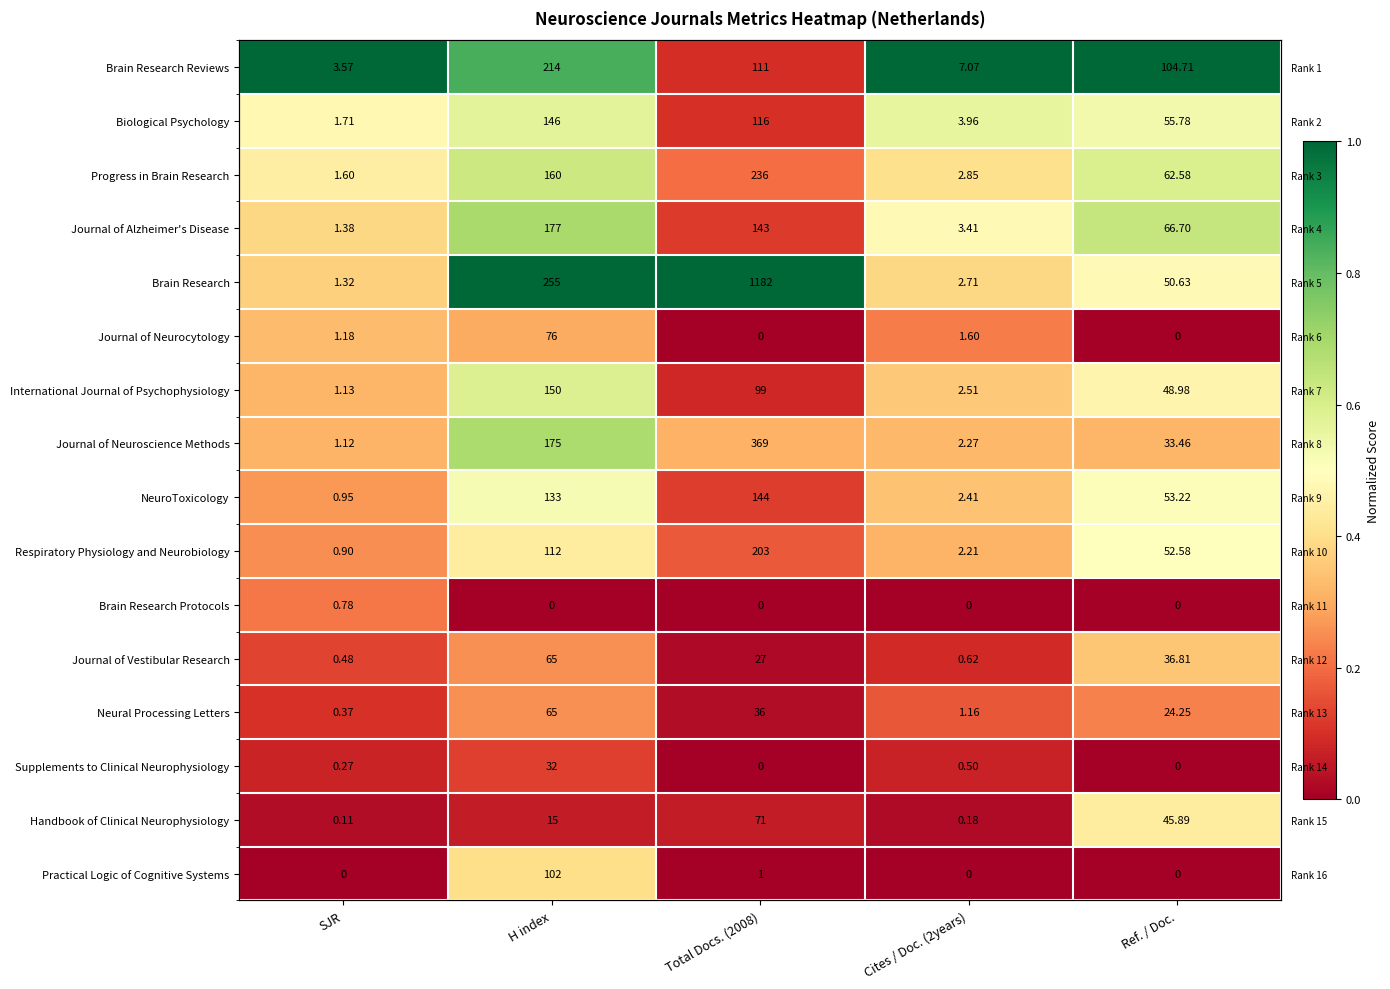

The value of Practical Logic of Cognitive Systems at Ref. / Doc. is -0.2. True or false?

False